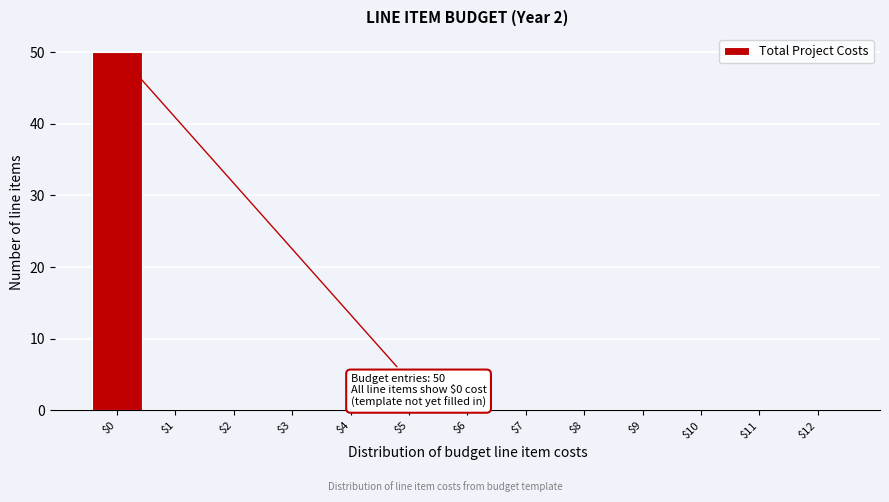

Which range on the x-axis has the tallest bar?

-0.5 to 0.5